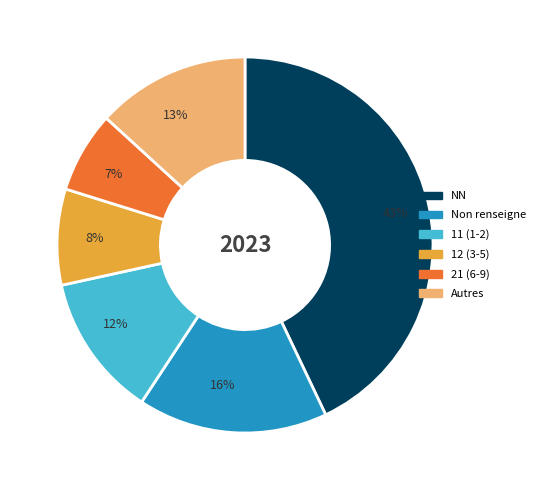

Is it true that 12 (3-5) is 1% of the pie?

False